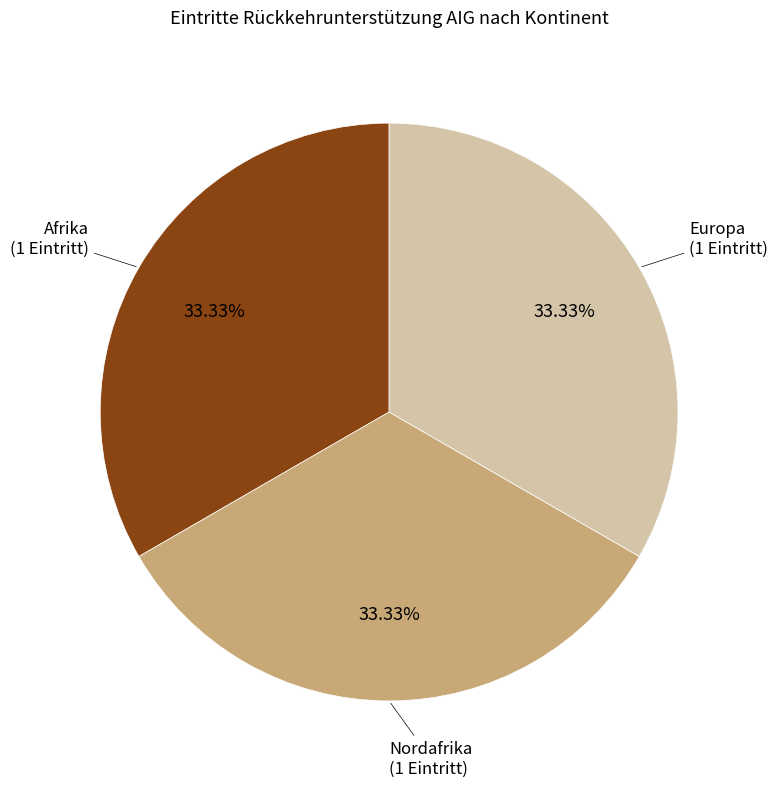

Is there a majority slice in this chart?

No